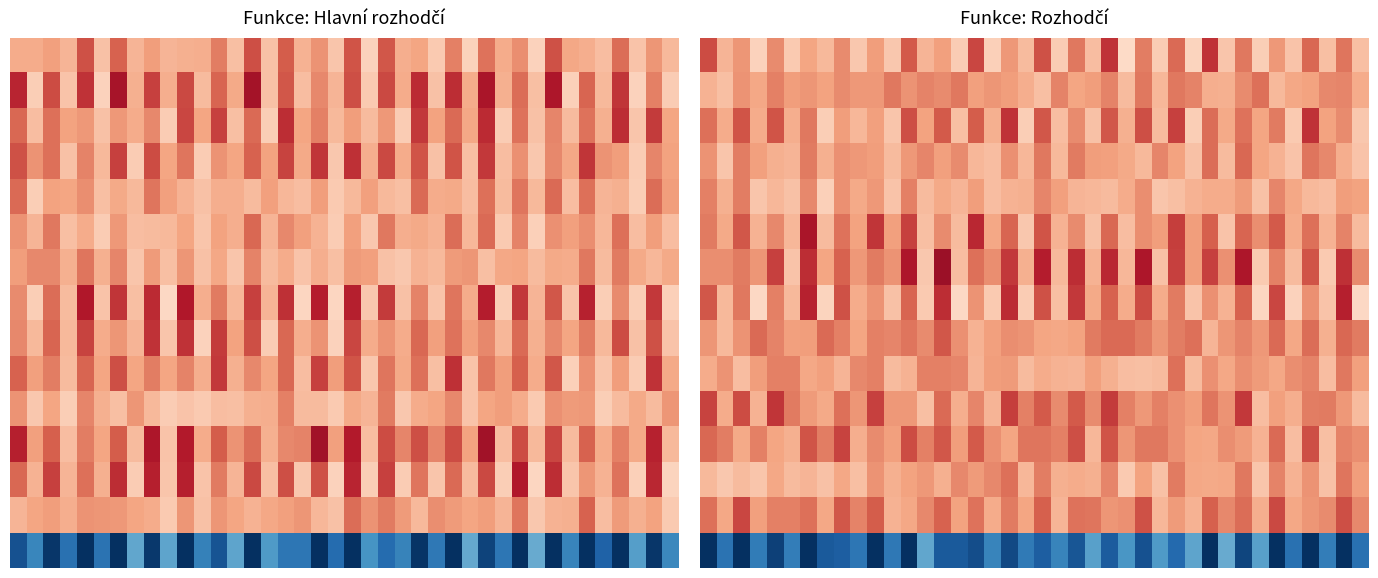

What is the sum of all 14 values?

-147.4